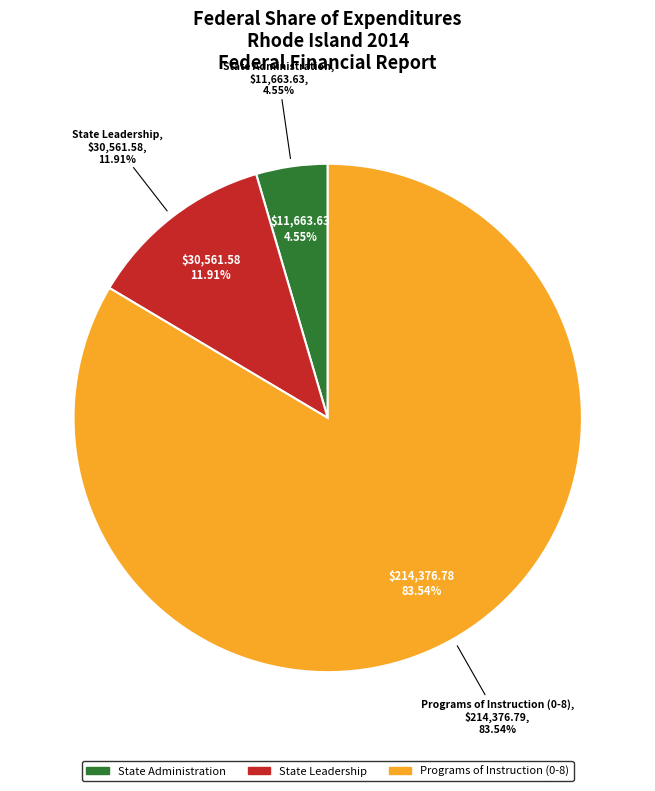

How much of the chart is everything except State Leadership?

88.1%